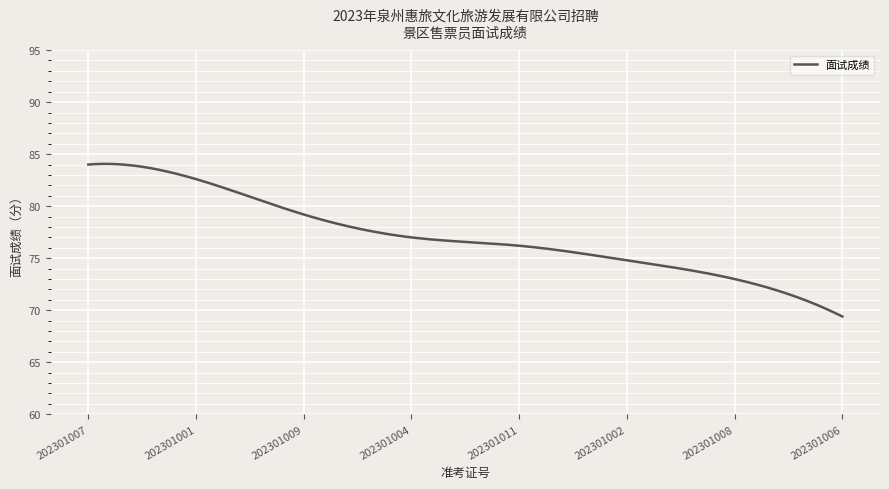

What is the difference between the maximum and minimum values?

14.7